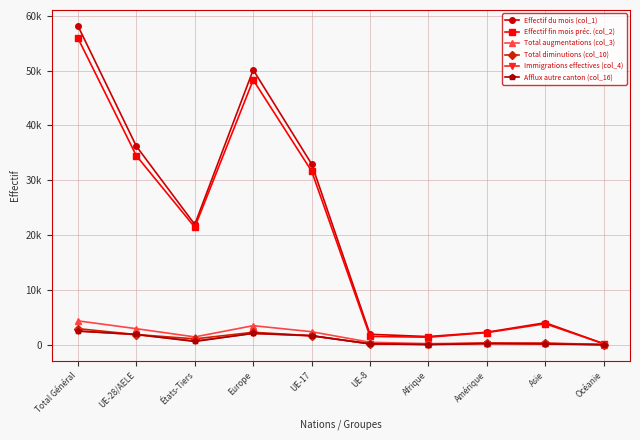

What is the spread (max minus min) of values at Amérique?

2088